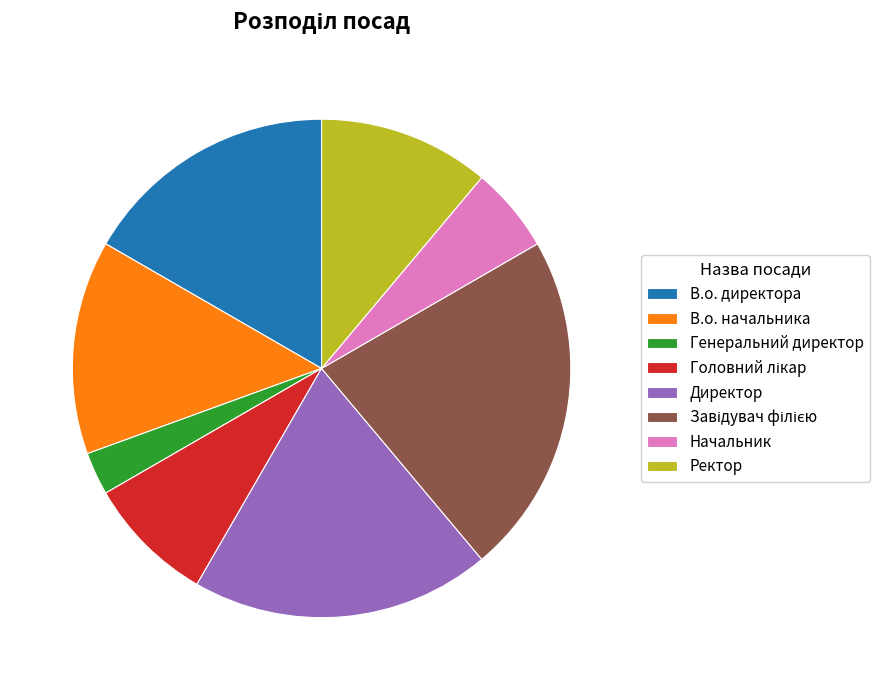

Which has a higher value, В.о. начальника or Директор?

Директор